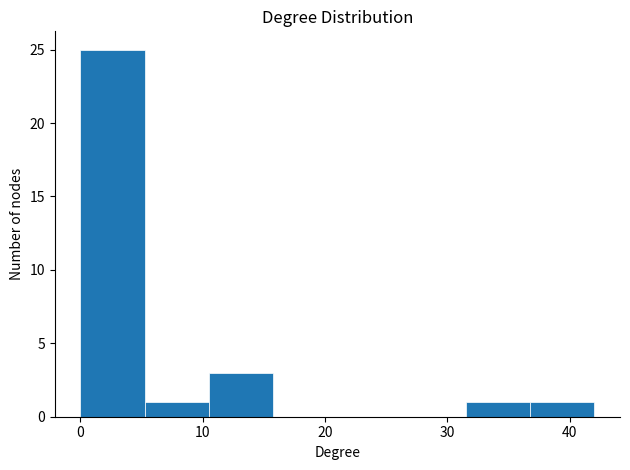

Reading left to right, list every bar in this chart as the range it spans on the x-axis followed by its height. Neither the bar edges nor the heights are printed on the chart, so give them approximately, as read against the axes.

0 to 5: 25
5 to 11: 1
11 to 16: 3
16 to 21: 0
21 to 26: 0
26 to 32: 0
32 to 37: 1
37 to 42: 1